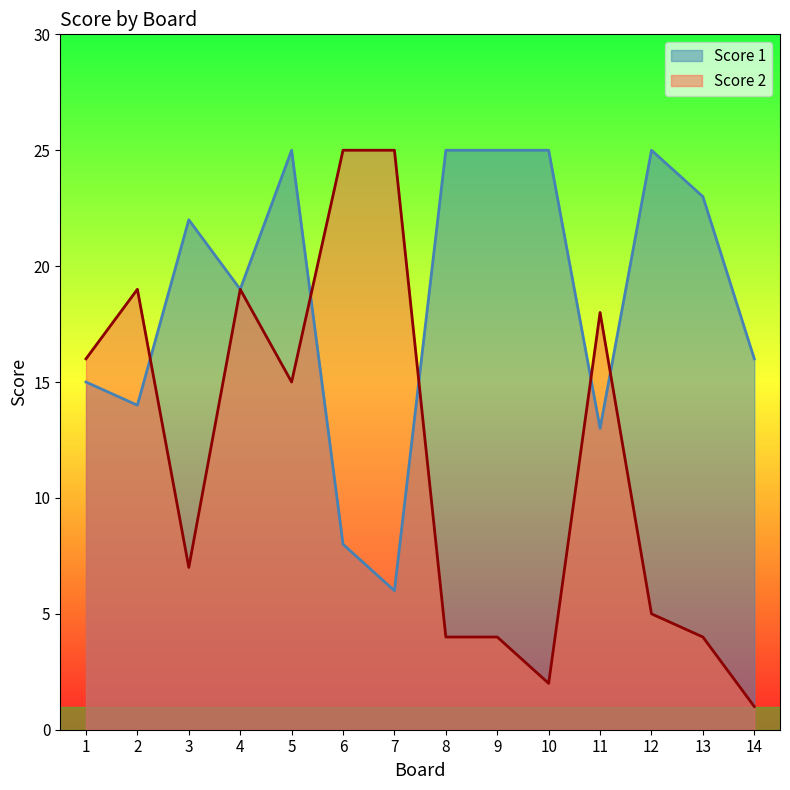

Which category has the highest value in the Score 1 series?

5